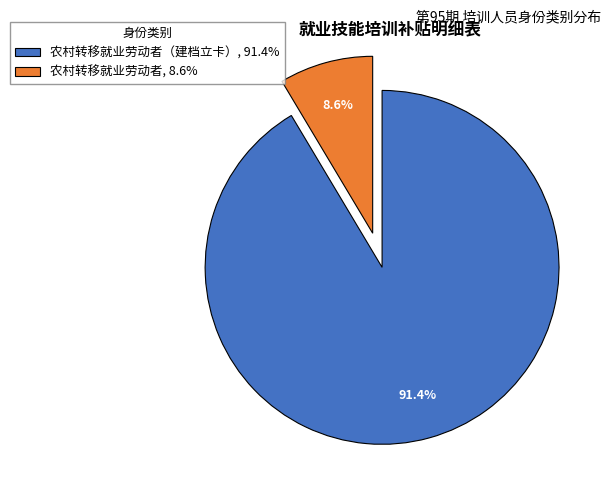

Combined, what portion of the pie is 农村转移就业劳动者（建档立卡）, 91.4% and 农村转移就业劳动者, 8.6%?

100.0%